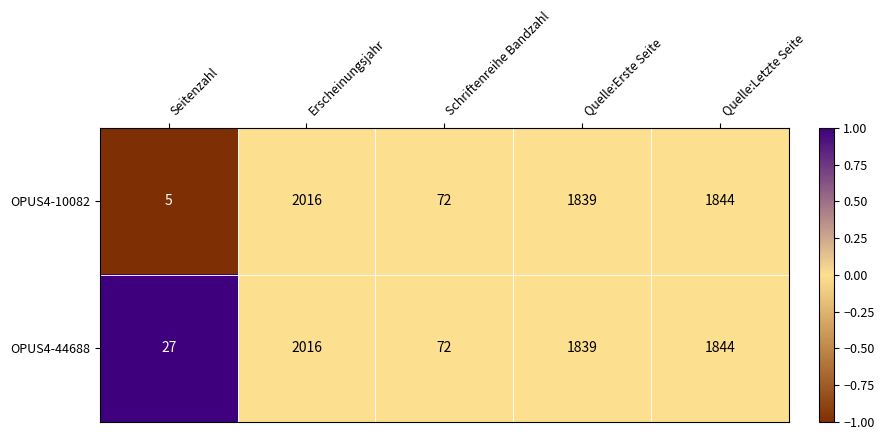

What is the total value across all series at Seitenzahl?

32